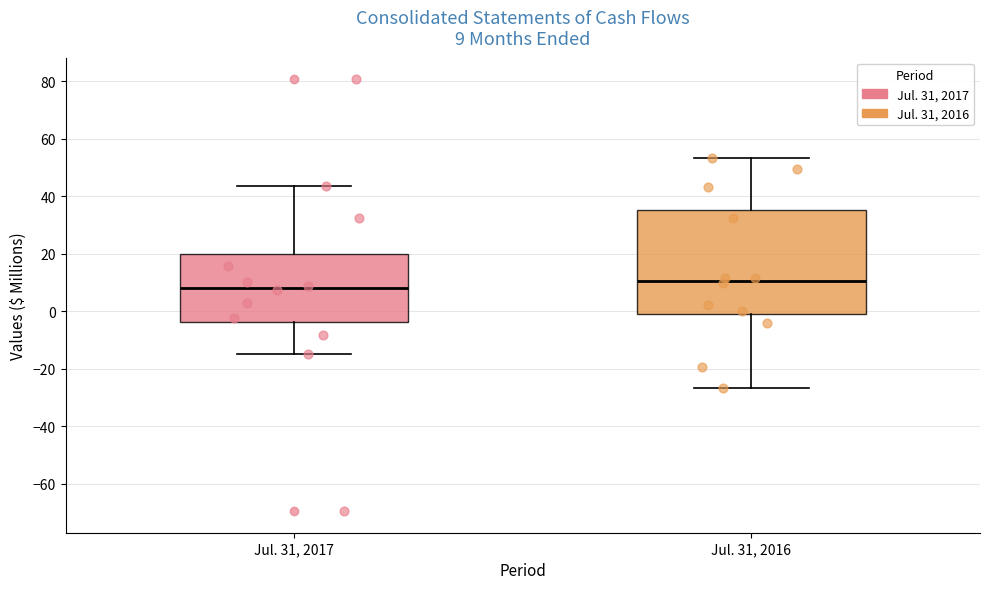

Comparing the boxes themselves (not the whiskers), which one is the tallest?

Jul. 31, 2016